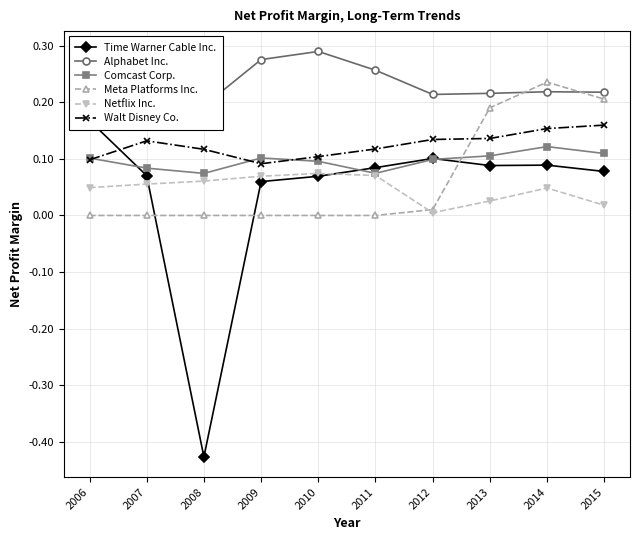

What is the smallest value displayed?

-0.4